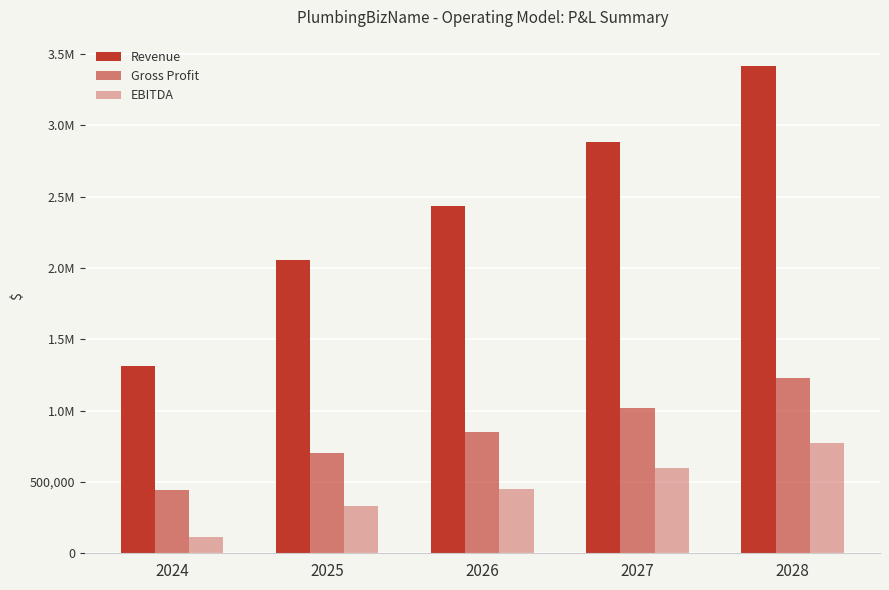

What is the lowest value of the Gross Profit series?

441094.5